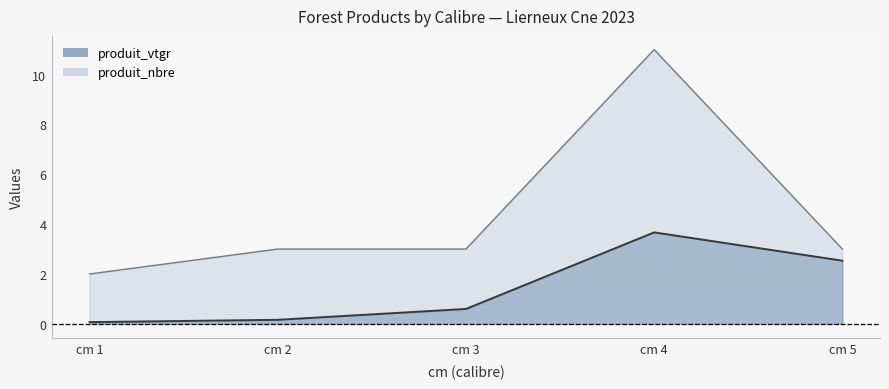

True or false: produit_nbre and produit_vtgr cross at least once.

False